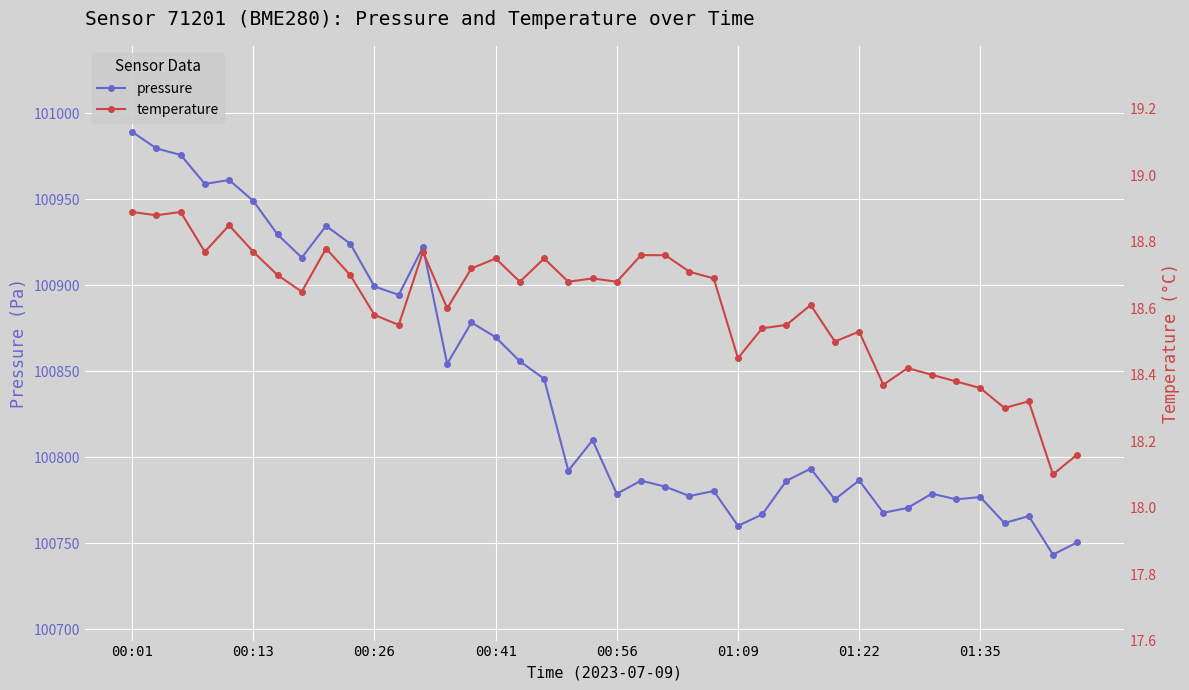

Is the value of temperature at 21 greater than the value of pressure at 22?

No